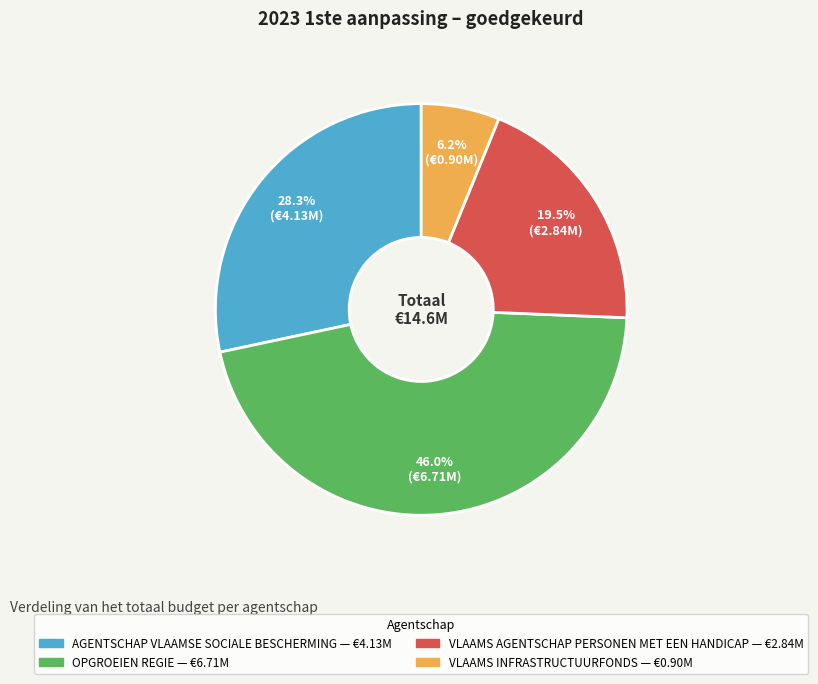

Is there a majority slice in this chart?

No